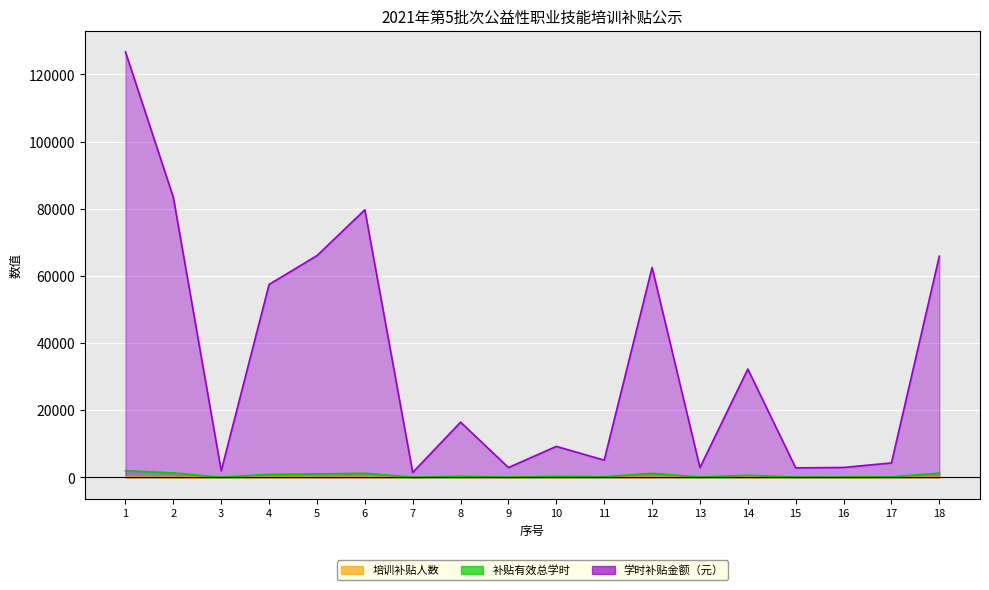

What is the difference between the 培训补贴人数 values at 2 and 3?

27